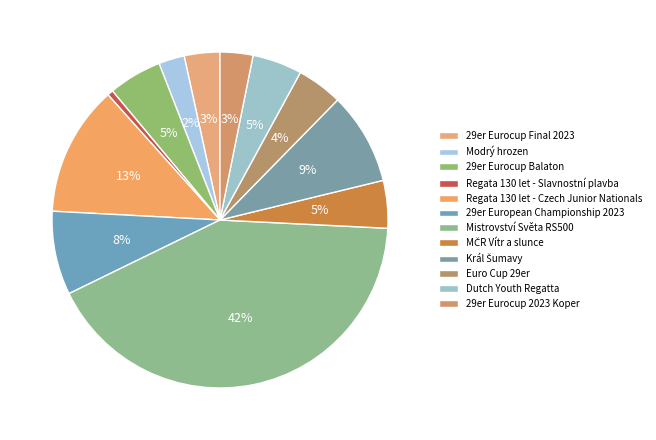

What is the change in value from Regata 130 let - Slavnostní plavba to Dutch Youth Regatta?

+3046